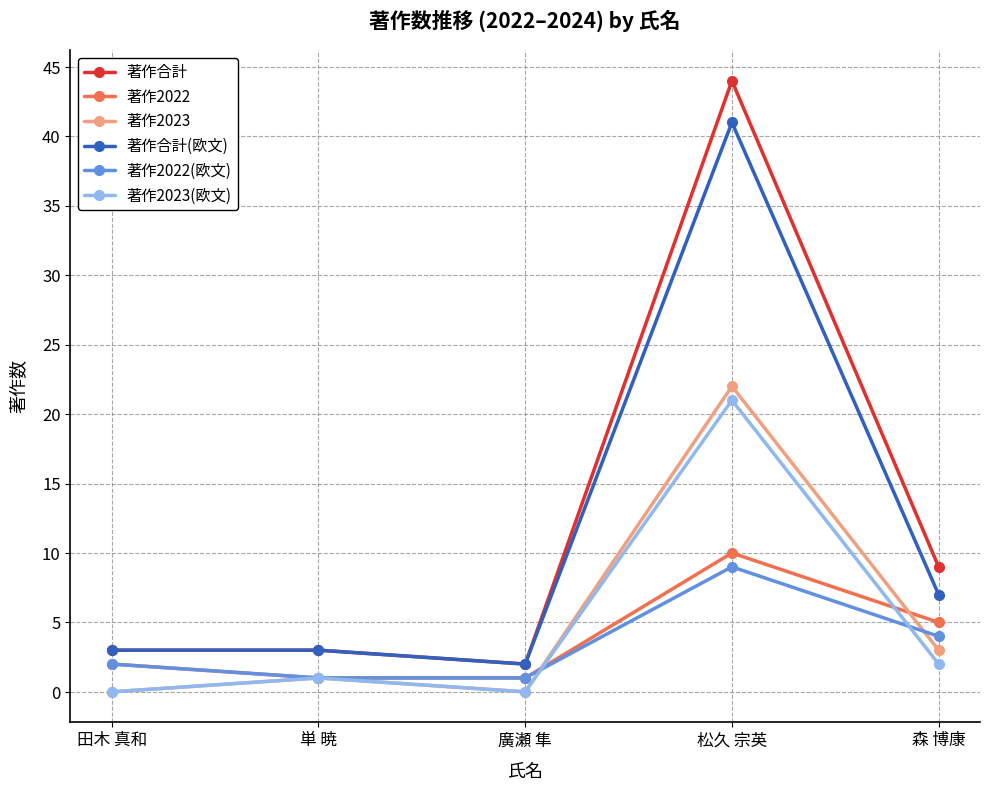

True or false: 著作2023(欧文) has a value of 0 at 廣瀬 隼.

True